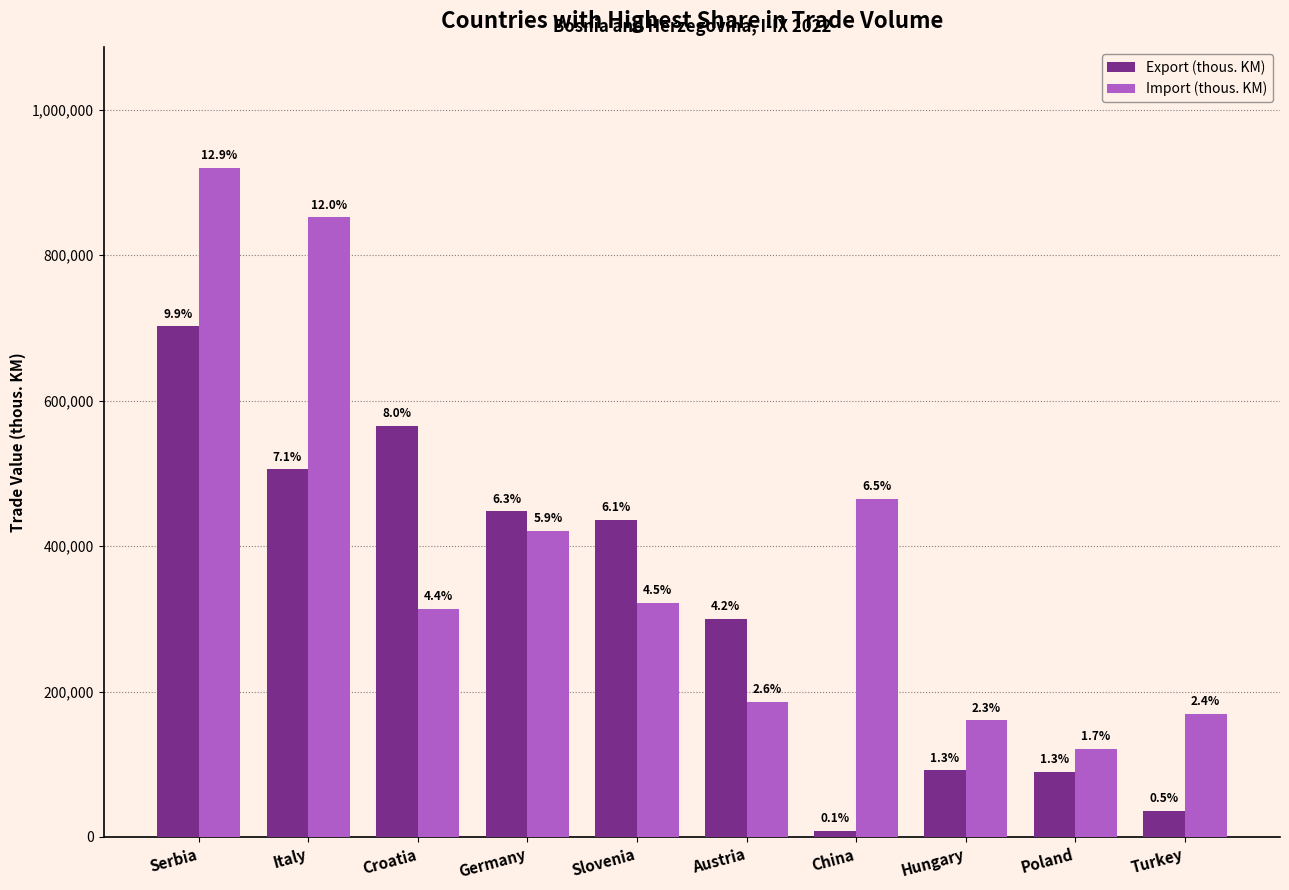

What is the label of the 3rd bar from the right?

Hungary